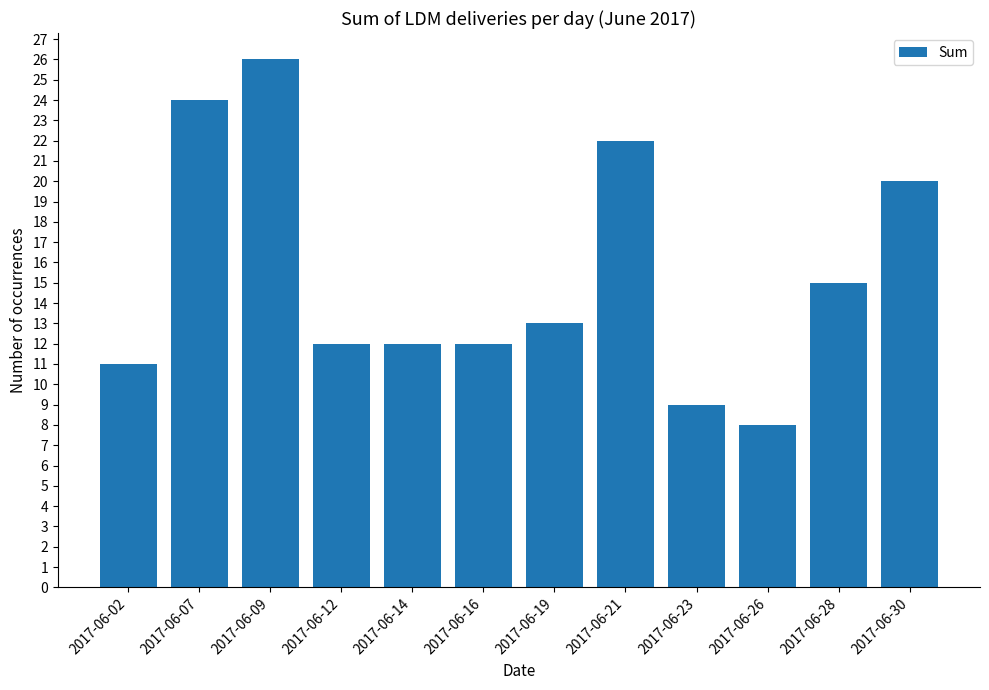

What is the value of the 2nd bar from the left?

24